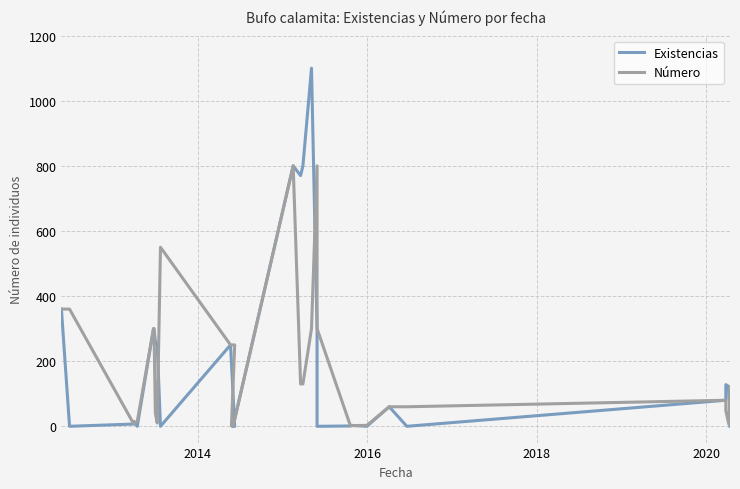

Is it true that Número equals 28 at 27?

False